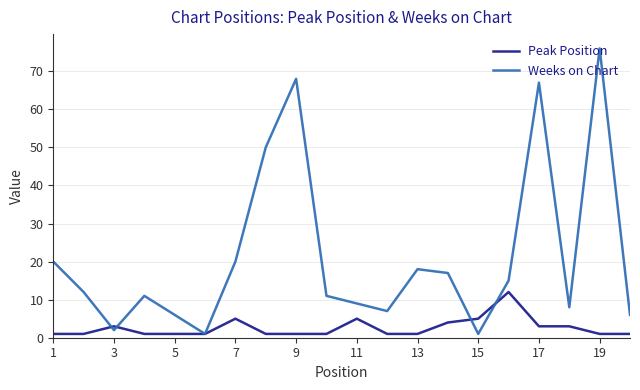

Rank the series by their maximum value, from lowest to highest.

Peak Position, Weeks on Chart